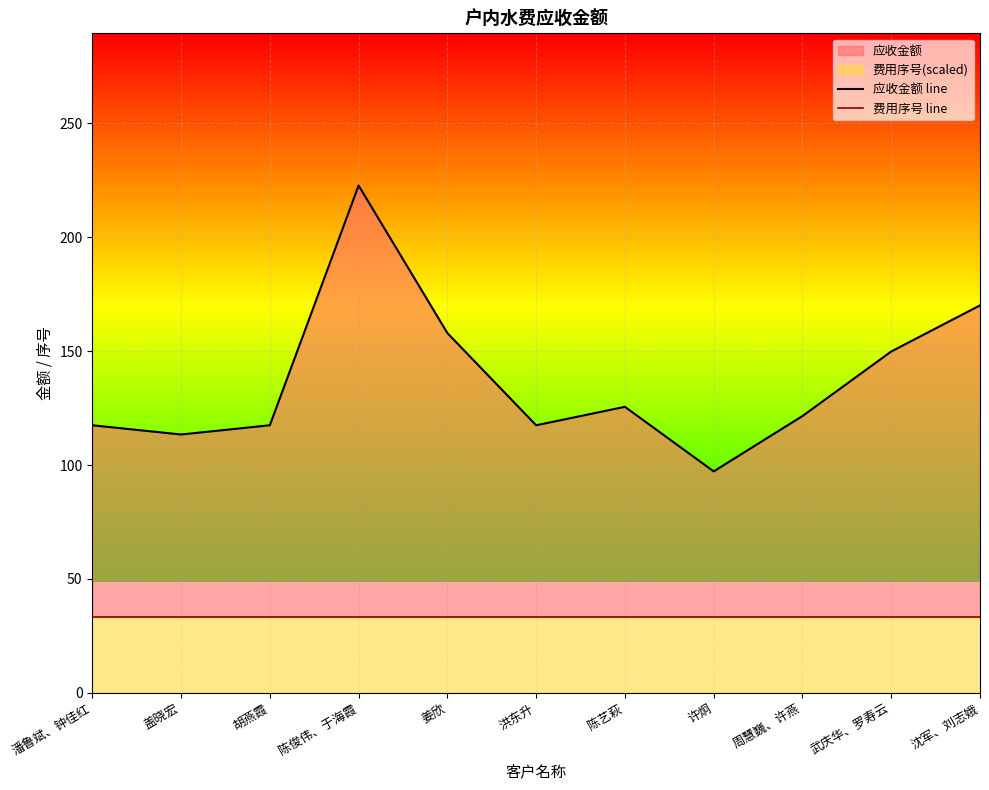

Reading left to right, list all the values displayed in this chart.

应收金额 line: 潘鲁斌、钟佳红=117.5	盖晓宏=113.4	胡燕霞=117.5	陈俊伟、于海霞=222.8	姜欣=157.9	洪东升=117.5	陈艺萩=125.5	许炯=97.2	周慧巍、许燕=121.5	武庆华、罗寿云=149.8	沈军、刘志娥=170.1
费用序号 line: 潘鲁斌、钟佳红=33.4	盖晓宏=33.4	胡燕霞=33.4	陈俊伟、于海霞=33.4	姜欣=33.4	洪东升=33.4	陈艺萩=33.4	许炯=33.4	周慧巍、许燕=33.4	武庆华、罗寿云=33.4	沈军、刘志娥=33.4